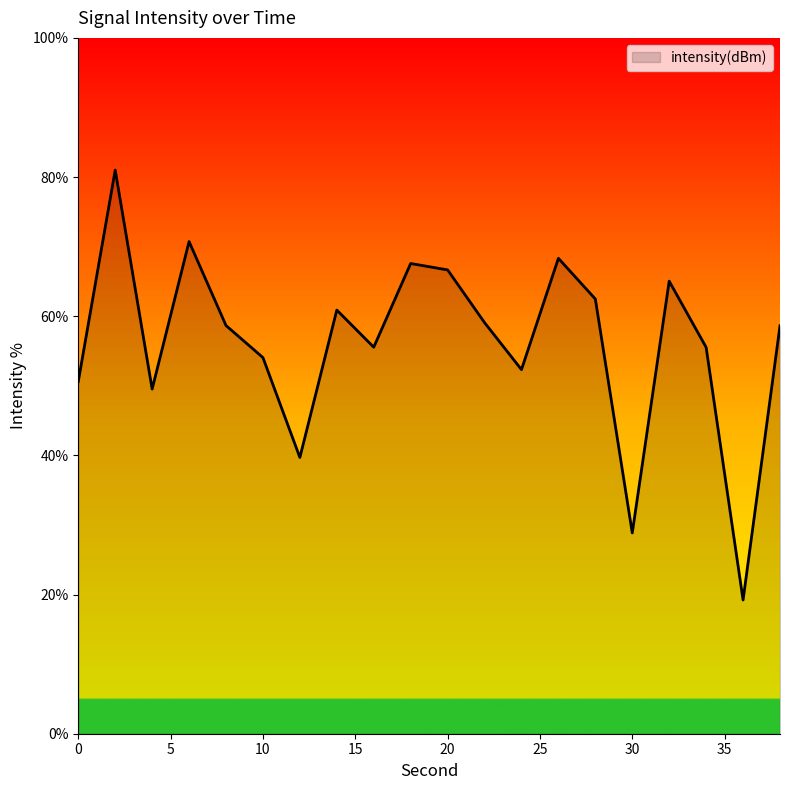

What is the difference between the maximum and minimum values?

61.8